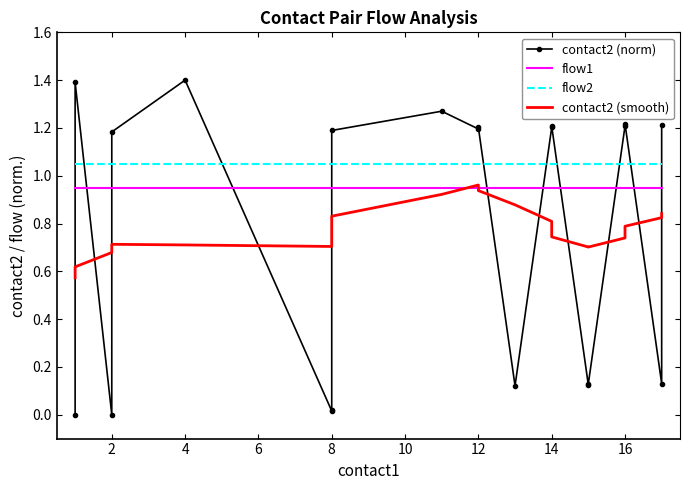

Between 16 and 17, which series saw the biggest shift?

contact2 (smooth)